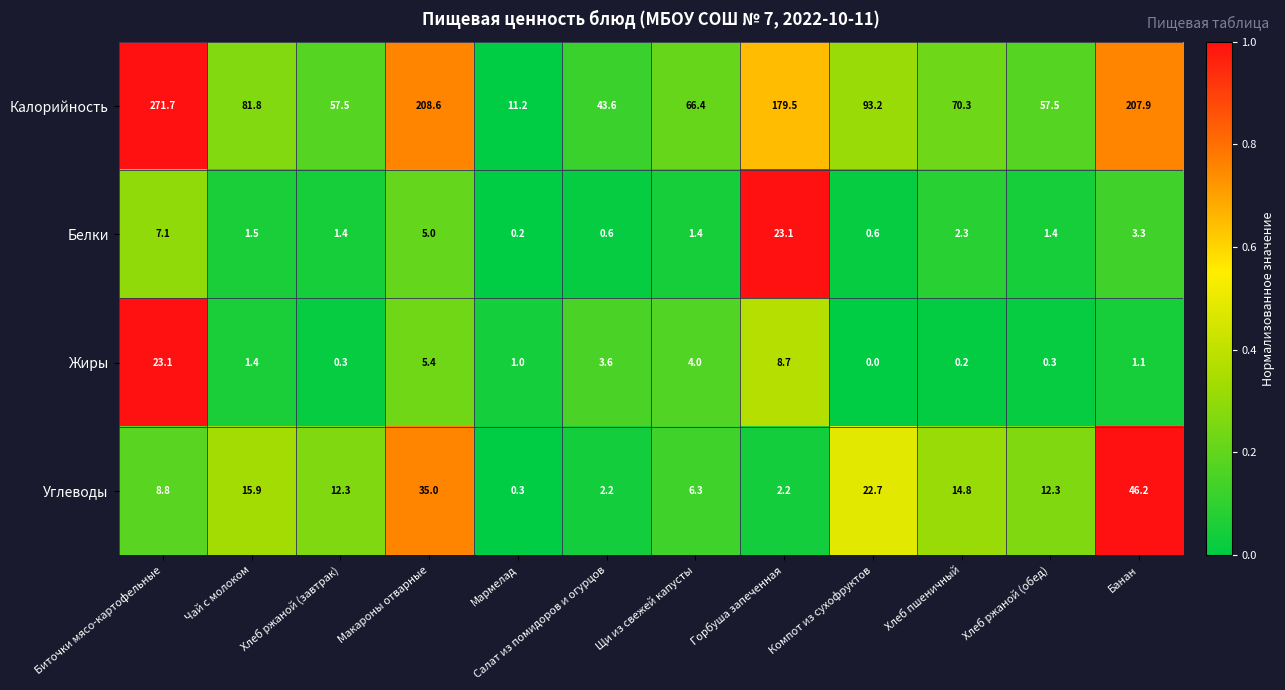

True or false: Жиры has a value of 4.0 at Щи из свежей капусты.

True